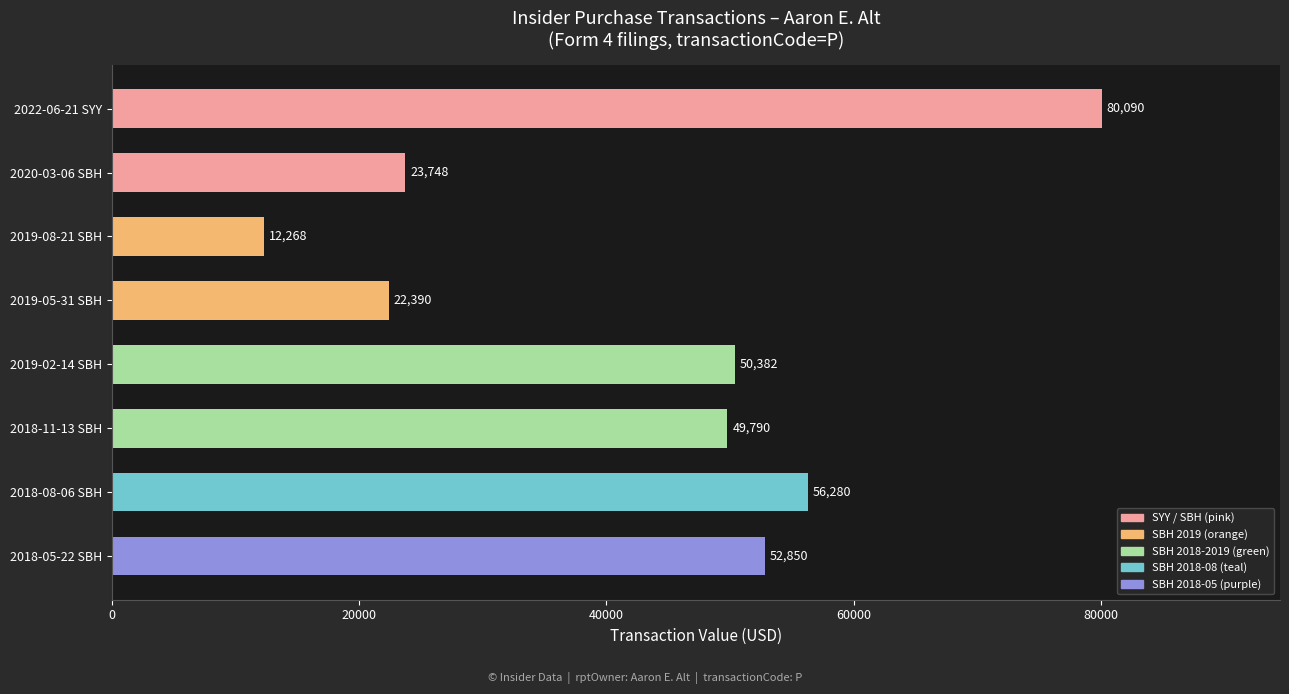

Reading top to bottom, what are all the values shown in this chart?

2022-06-21 SYY=80090	2020-03-06 SBH=23748	2019-08-21 SBH=12268	2019-05-31 SBH=22390	2019-02-14 SBH=50382	2018-11-13 SBH=49790	2018-08-06 SBH=56280	2018-05-22 SBH=52850